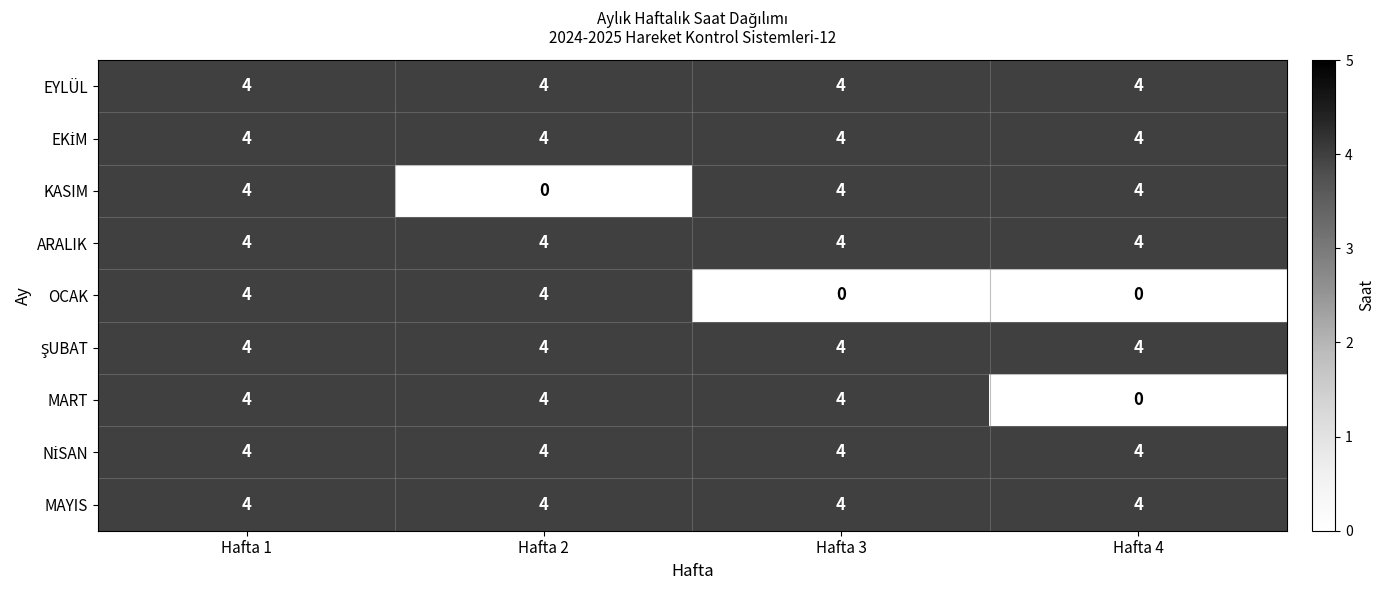

Is it true that ARALIK equals 6 at Hafta 1?

False